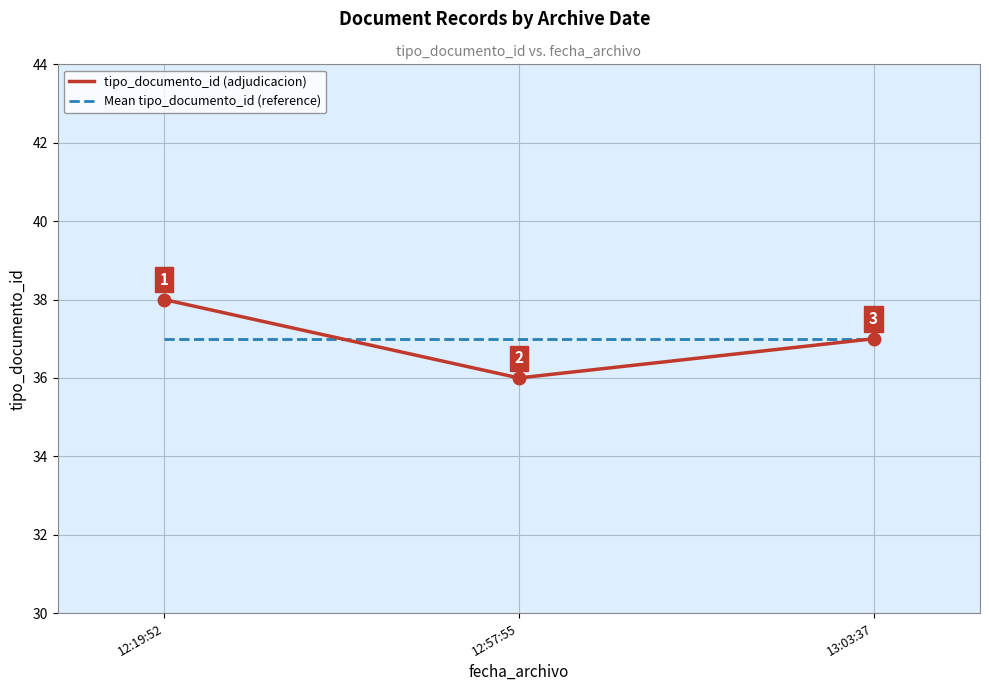

The value of tipo_documento_id (adjudicacion) at 12:19:52 is 10. True or false?

False